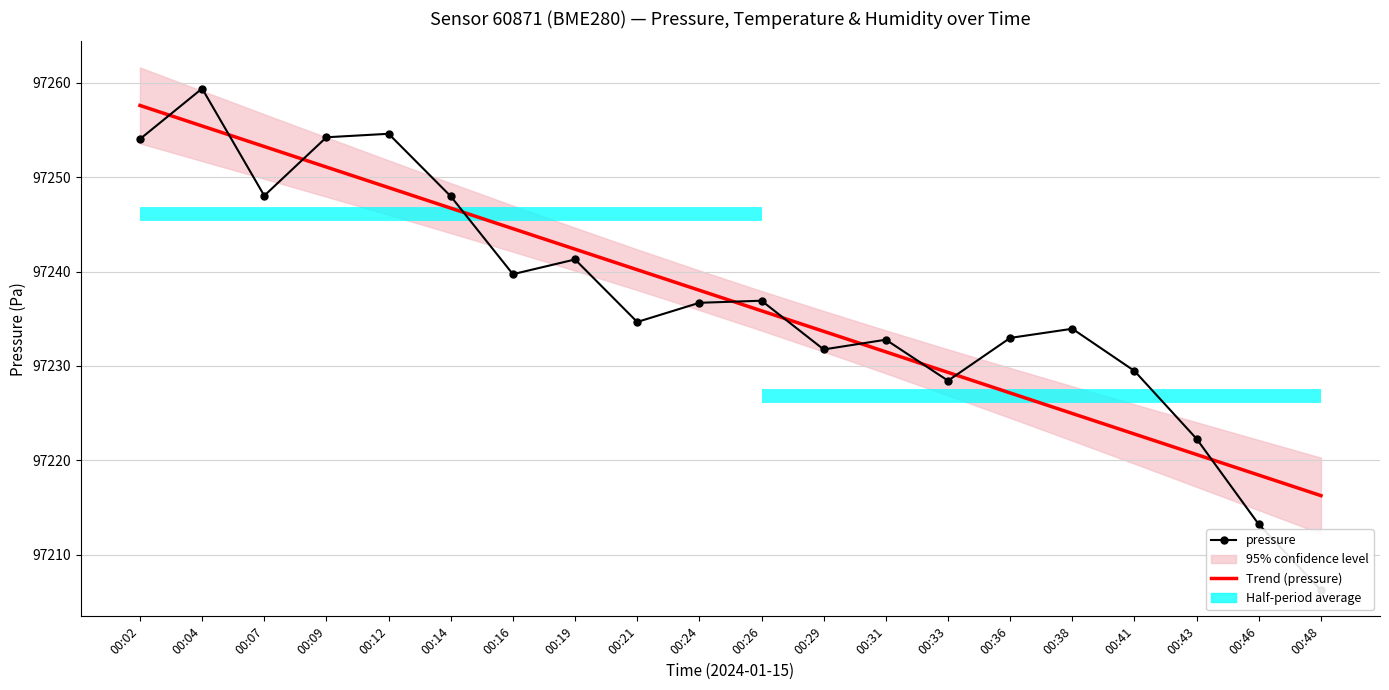

What is the value of the Trend (pressure) point at the 6th from the left?

97246.7